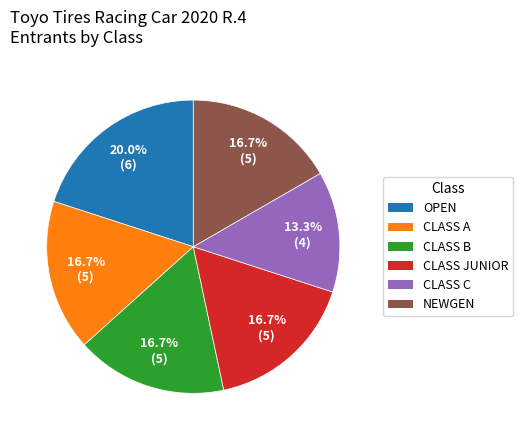

What is the total percentage of OPEN and CLASS C?

33.3%